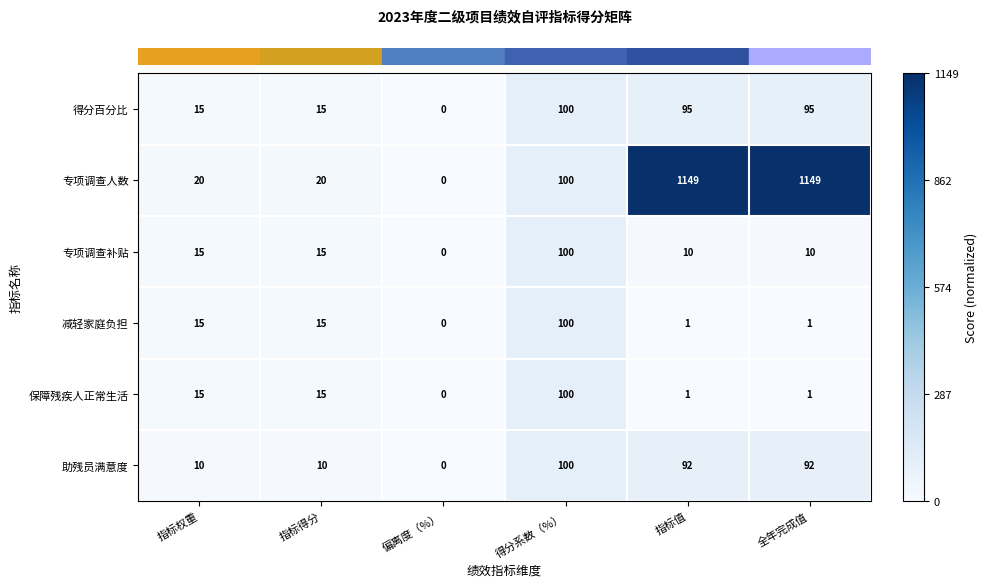

How many positive values does the 减轻家庭负担 series have?

5